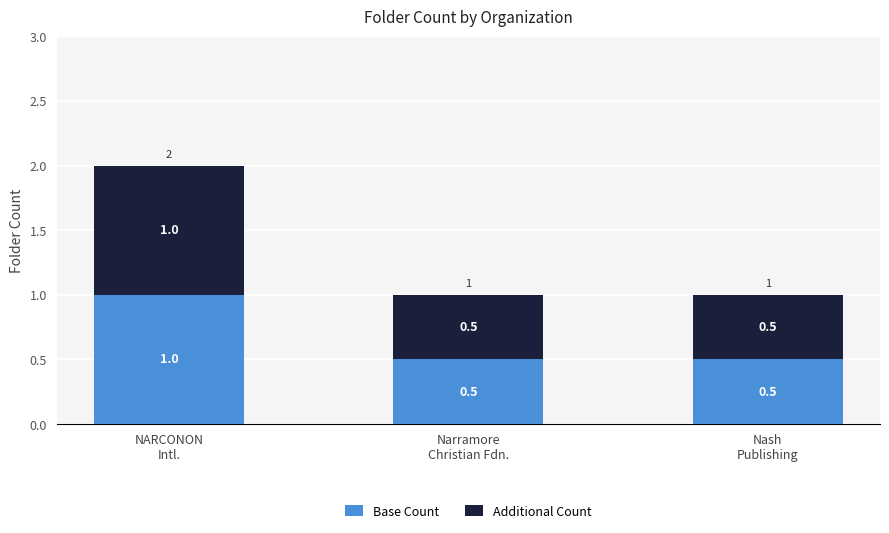

What is the average value of the Base Count series?

0.7